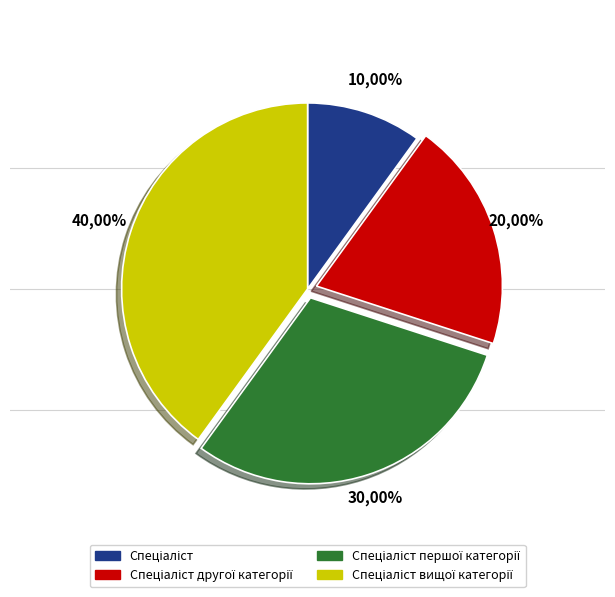

What is the ratio of the value at Спеціаліст першої категорії to the value at Спеціаліст другої категорії?

1.5